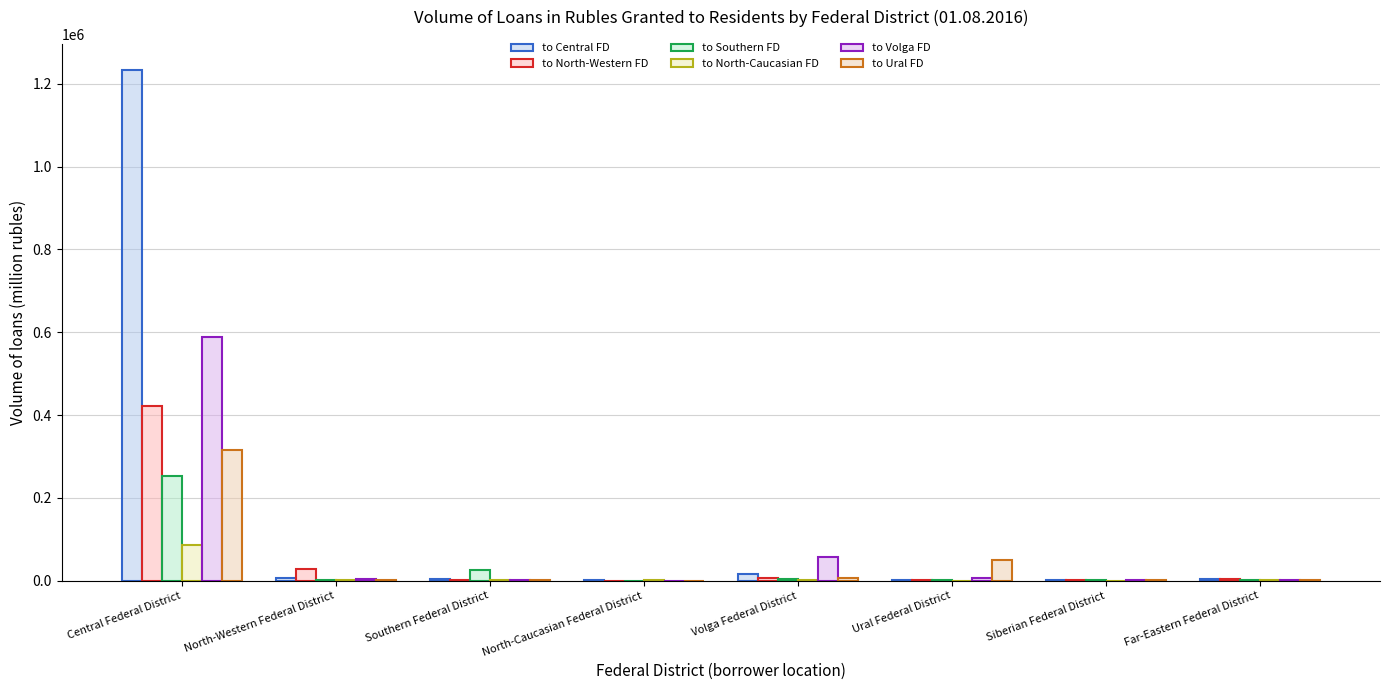

How many groups of bars are there?

8